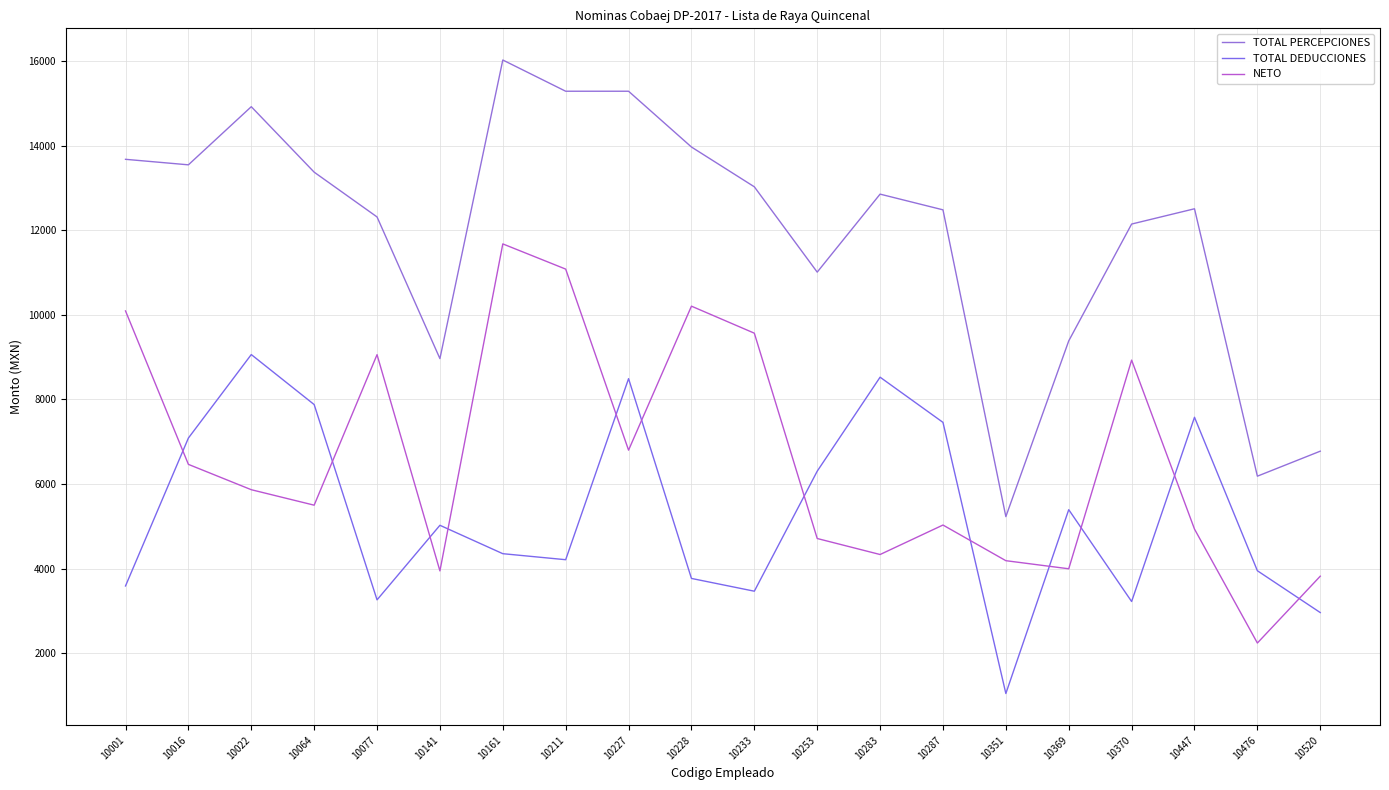

Is it true that NETO equals 2857.9 at 10211?

False